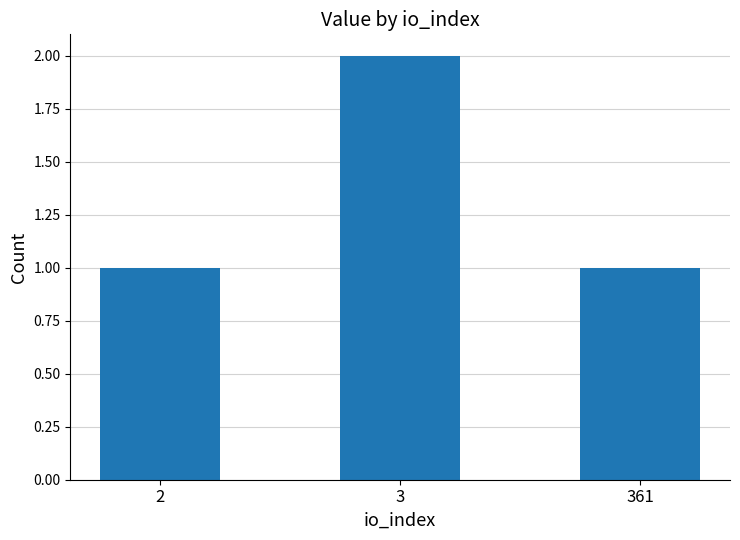

How many distinct data groups are displayed?

1